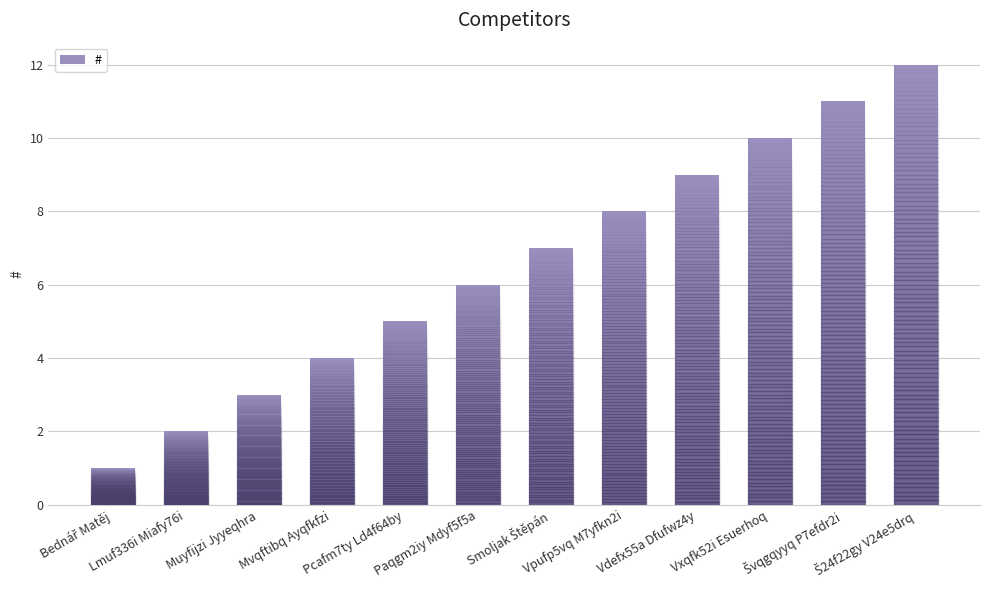

Between Lmuf336i Miafy76i and Vpufp5vq M7yfkn2i, which is larger?

Vpufp5vq M7yfkn2i